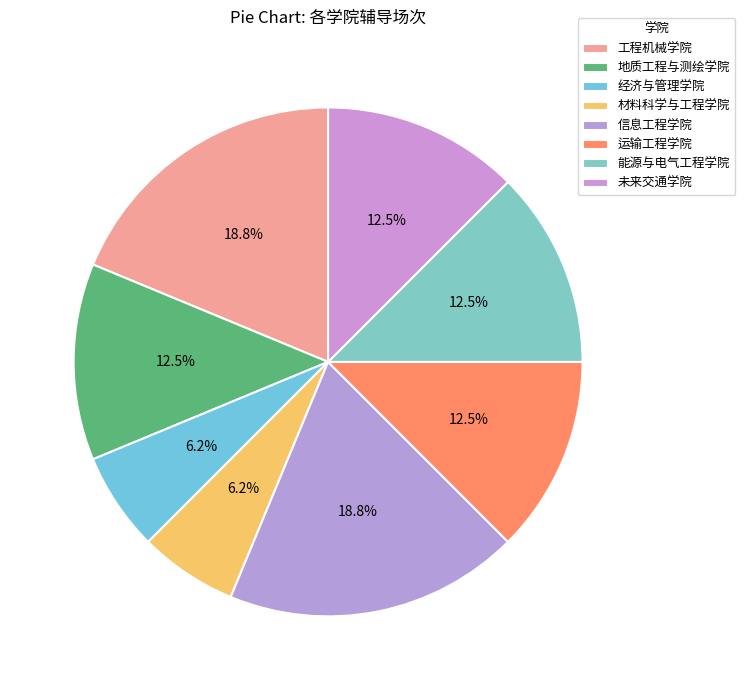

Which slice is the largest?

工程机械学院